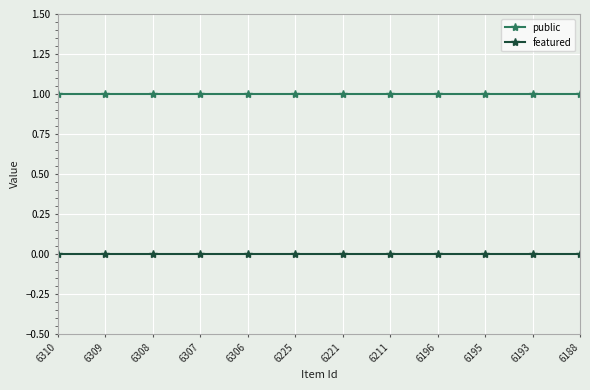

True or false: public and featured cross at least once.

False